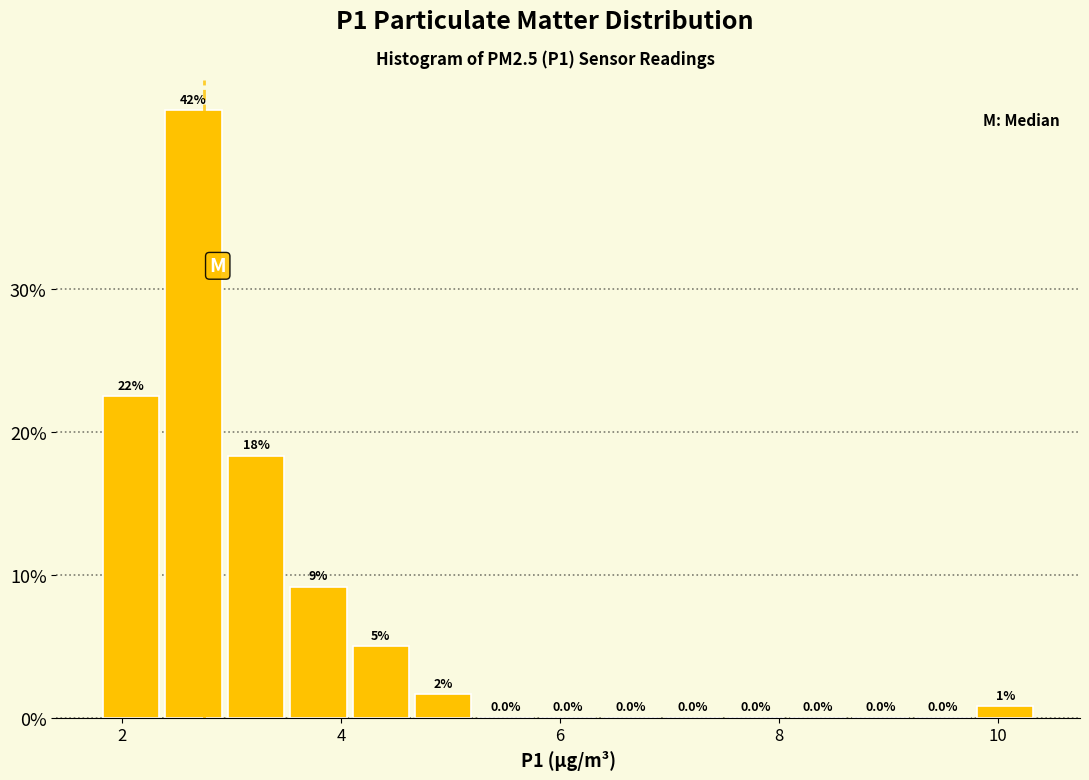

Around what value on the x-axis is the tallest bar? Give the approximate position of its centre, as read against the axis.

2.6